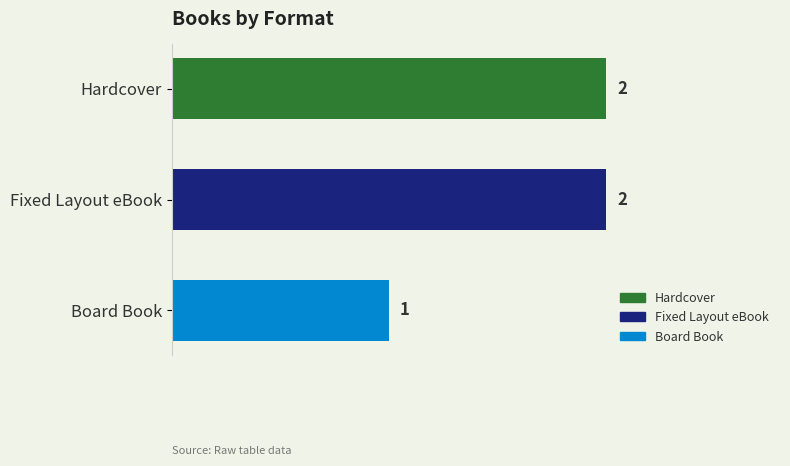

Count the values in the range 1 to 2.

3